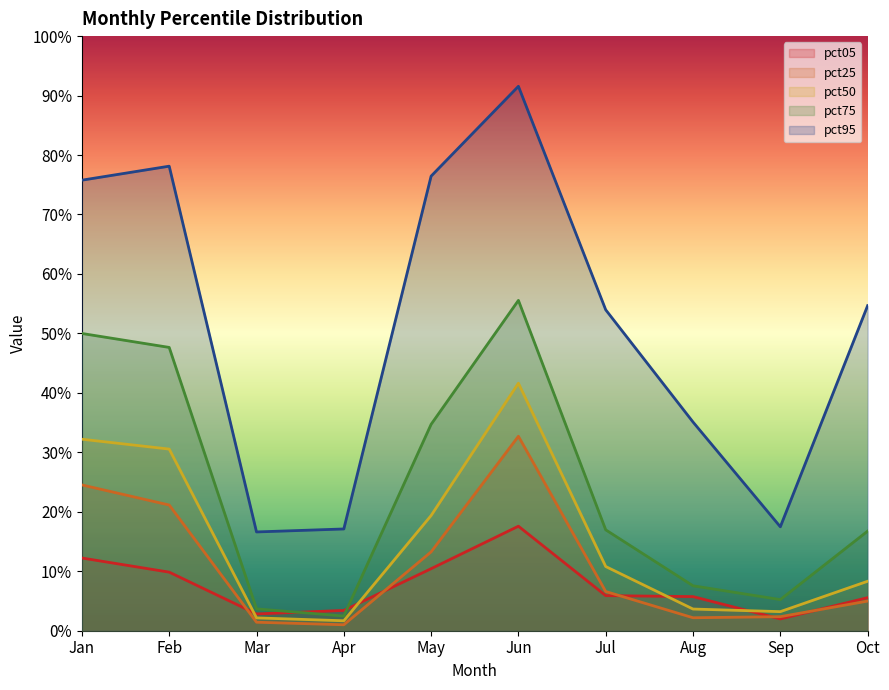

What is the difference between the maximum and second lowest values in the pct05 series?

0.1